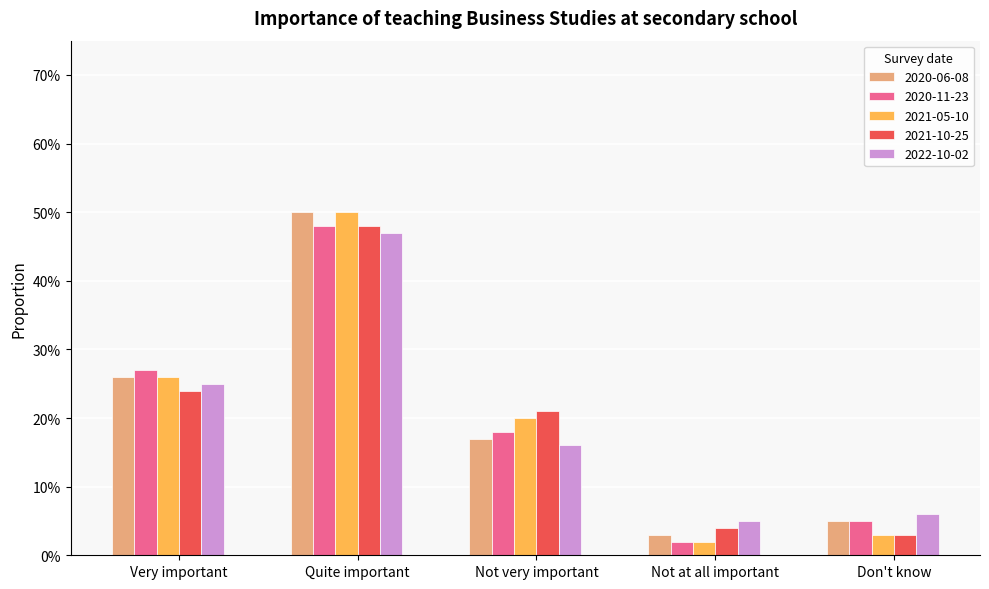

Reading left to right, extract all data points from this chart.

2020-06-08: Very important=0.3	Quite important=0.5	Not very important=0.2	Not at all important=0.0	Don't know=0.1
2020-11-23: Very important=0.3	Quite important=0.5	Not very important=0.2	Not at all important=0.0	Don't know=0.1
2021-05-10: Very important=0.3	Quite important=0.5	Not very important=0.2	Not at all important=0.0	Don't know=0.0
2021-10-25: Very important=0.2	Quite important=0.5	Not very important=0.2	Not at all important=0.0	Don't know=0.0
2022-10-02: Very important=0.2	Quite important=0.5	Not very important=0.2	Not at all important=0.1	Don't know=0.1